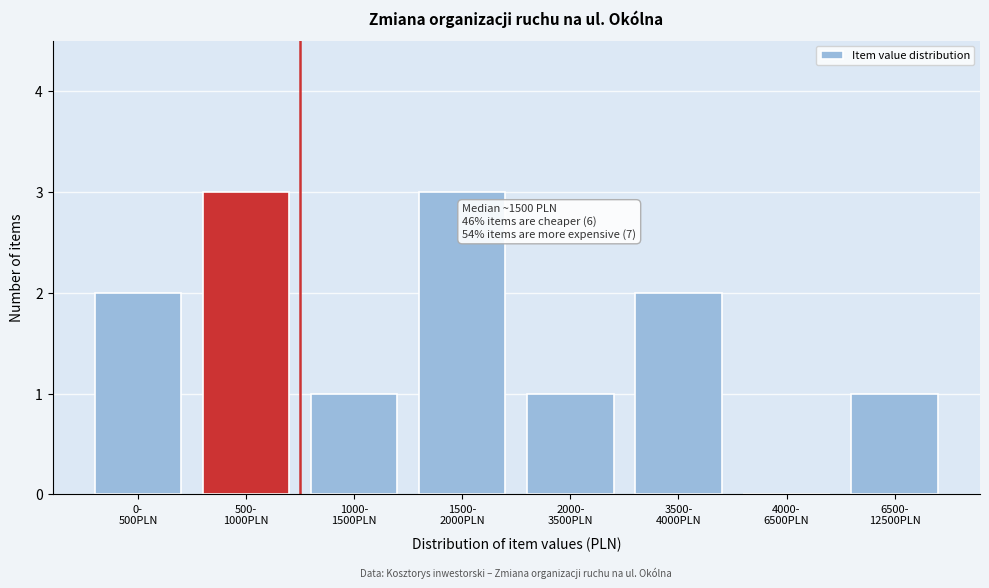

What is the maximum value shown in the chart?

3